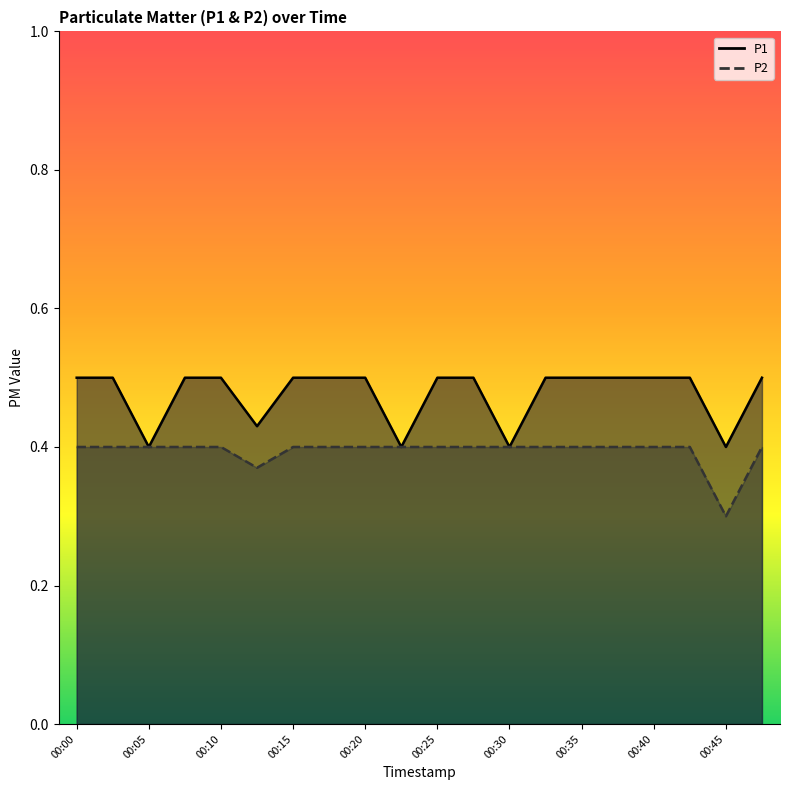

At which category does P2 reach its first local valley?

00:13